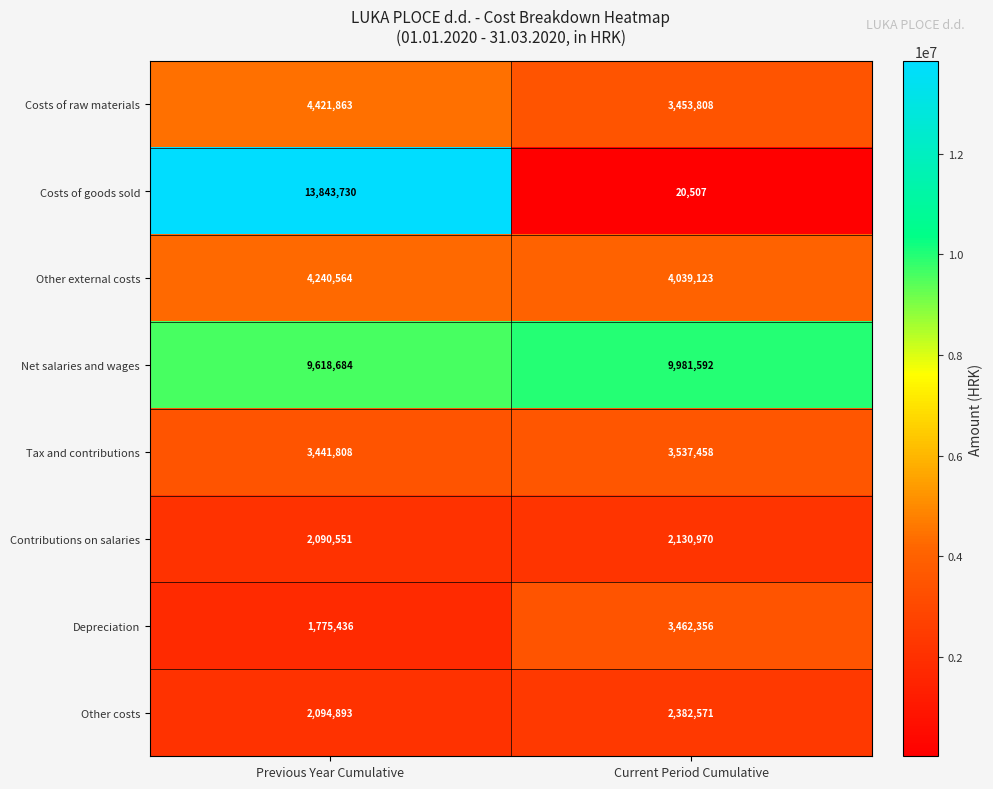

The value of Costs of raw materials at Current Period Cumulative is 3453808. True or false?

True